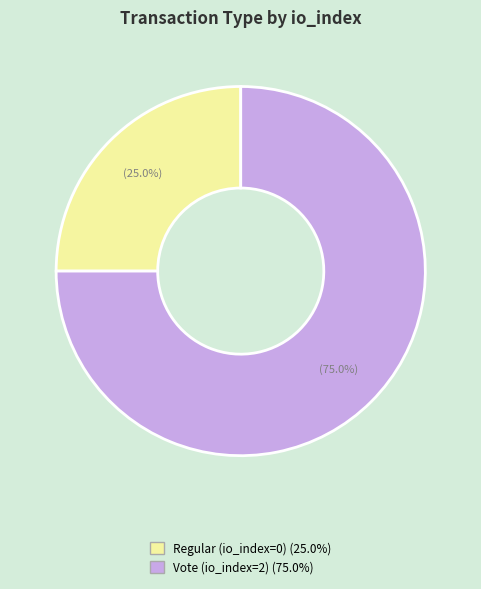

Between Regular (io_index=0) and Vote (io_index=2), which is larger?

Vote (io_index=2)